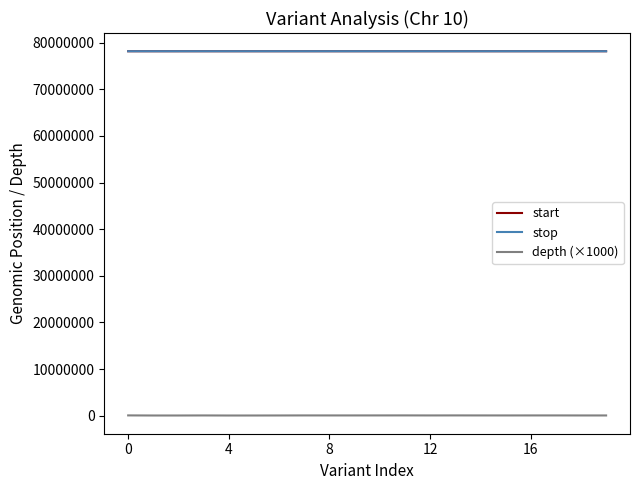

What is the minimum value for start?

78168841